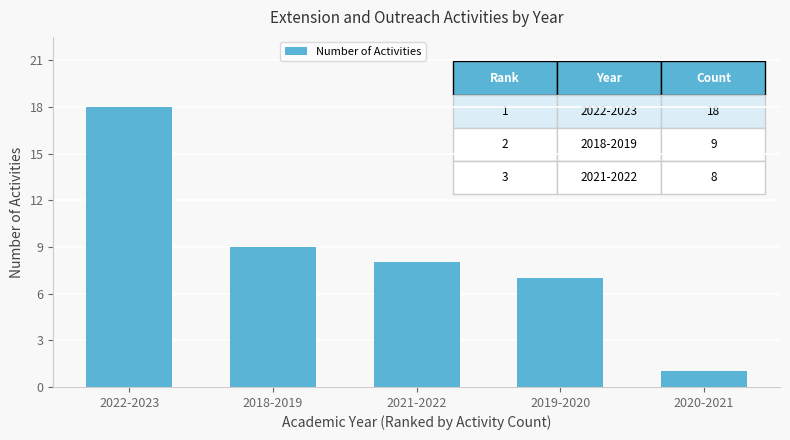

What is the difference between the maximum and minimum values?

17